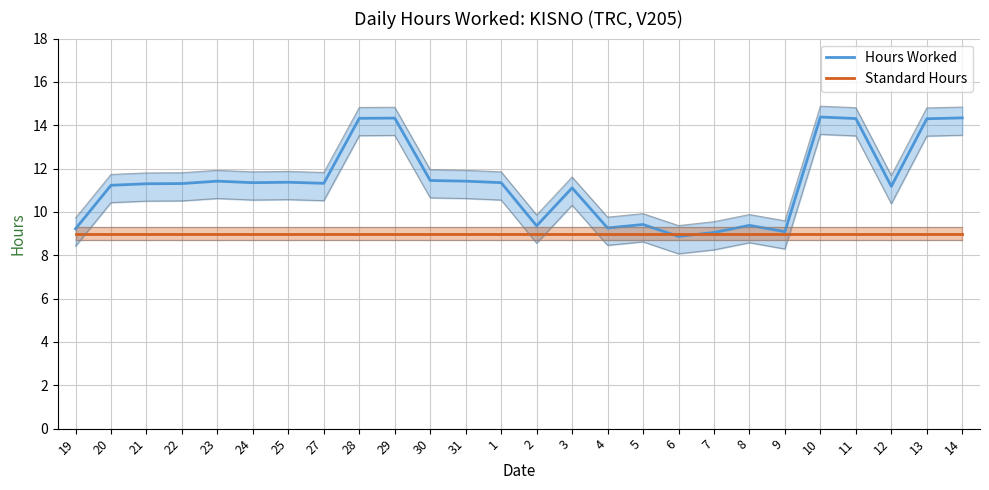

How many intersections are there between Standard Hours and Hours Worked?

2